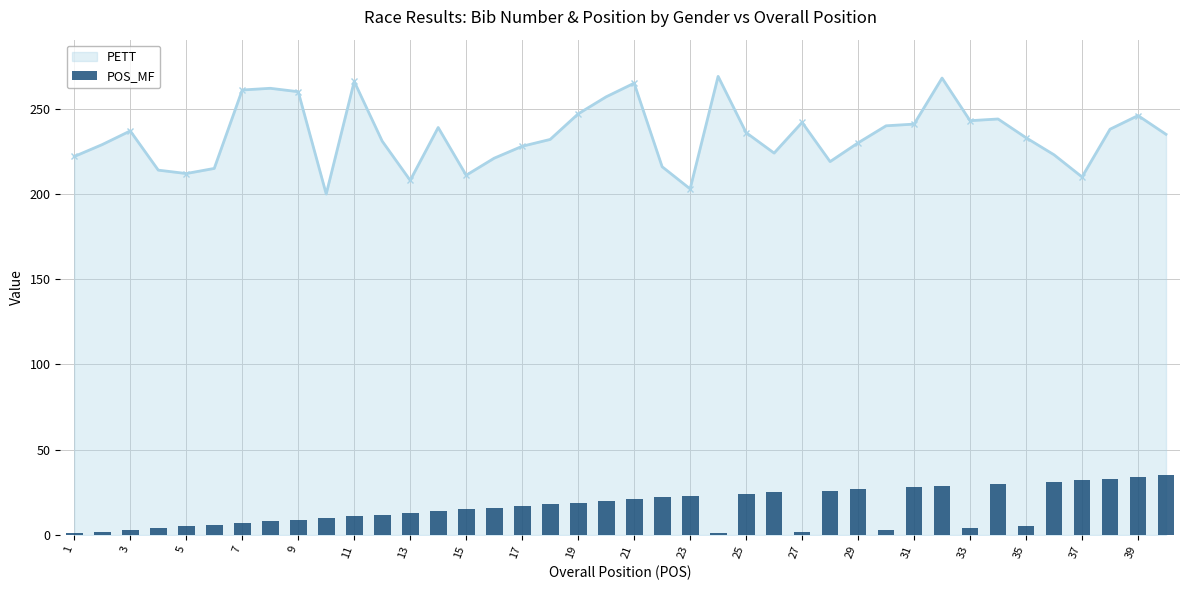

True or false: PETT has more than 0 interior local peaks.

True